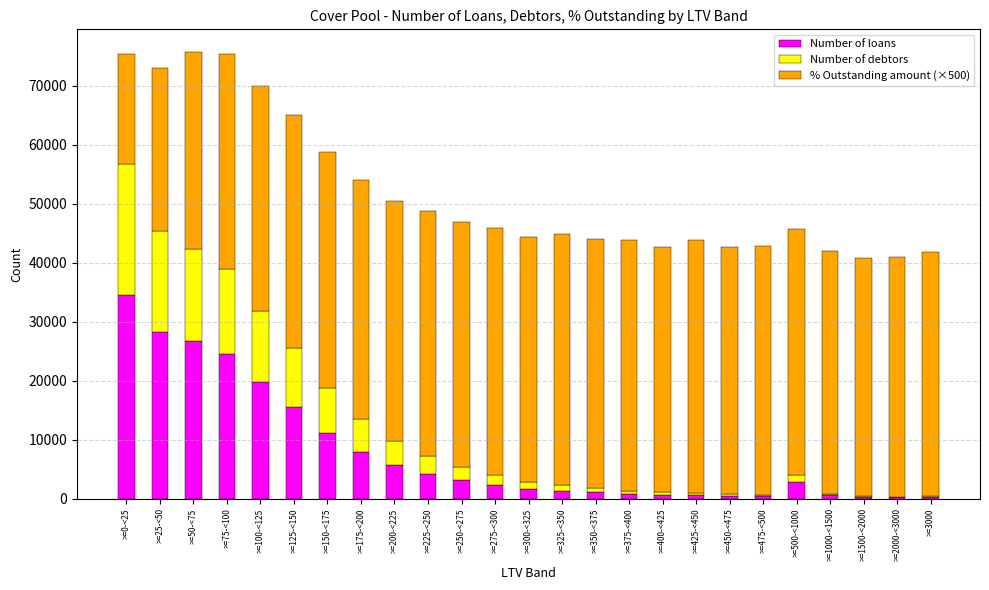

What is the highest value of the Number of loans series?

34547